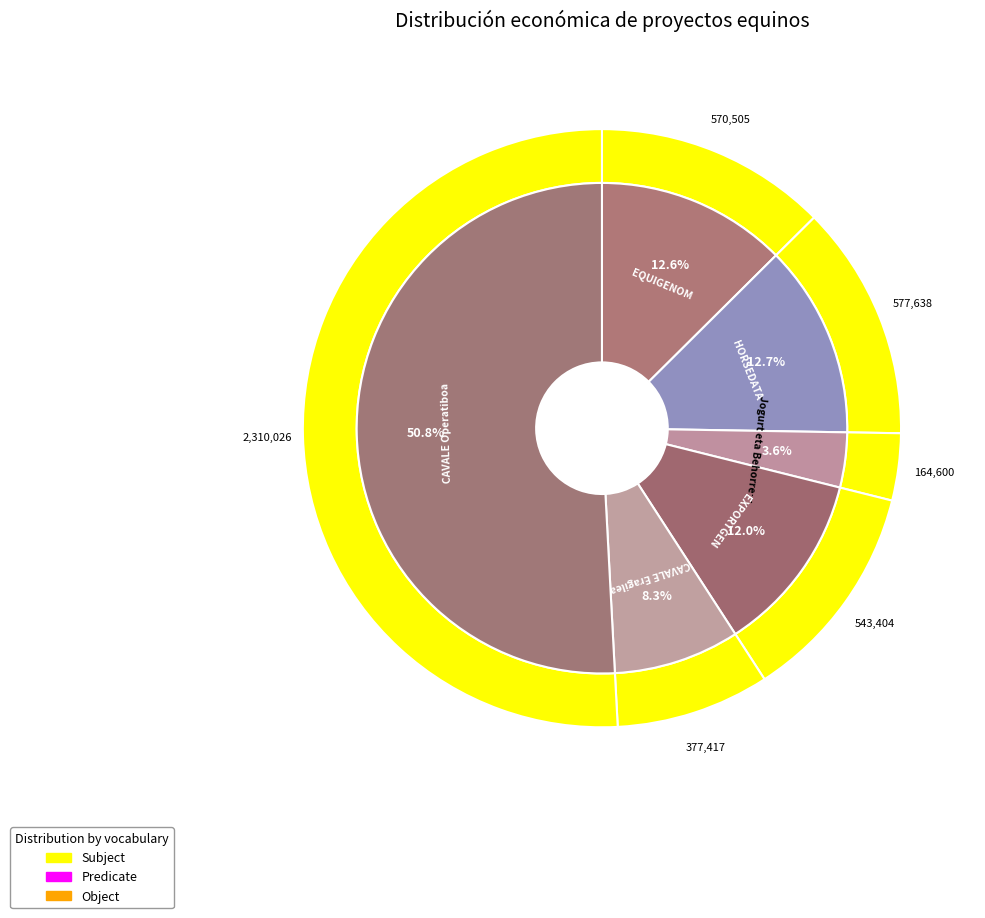

What is the largest slice in the pie chart?

CAVALE Operatiboa